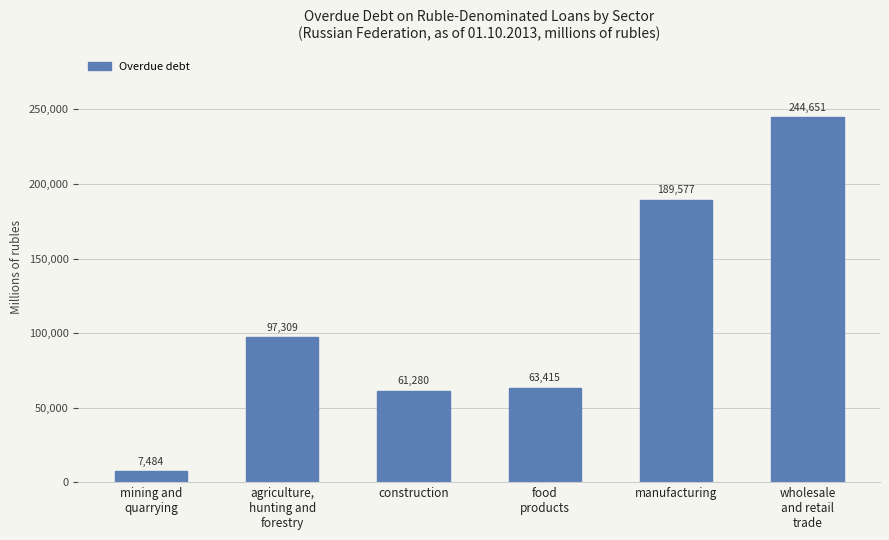

What is the difference between the second highest and second lowest values?

128297